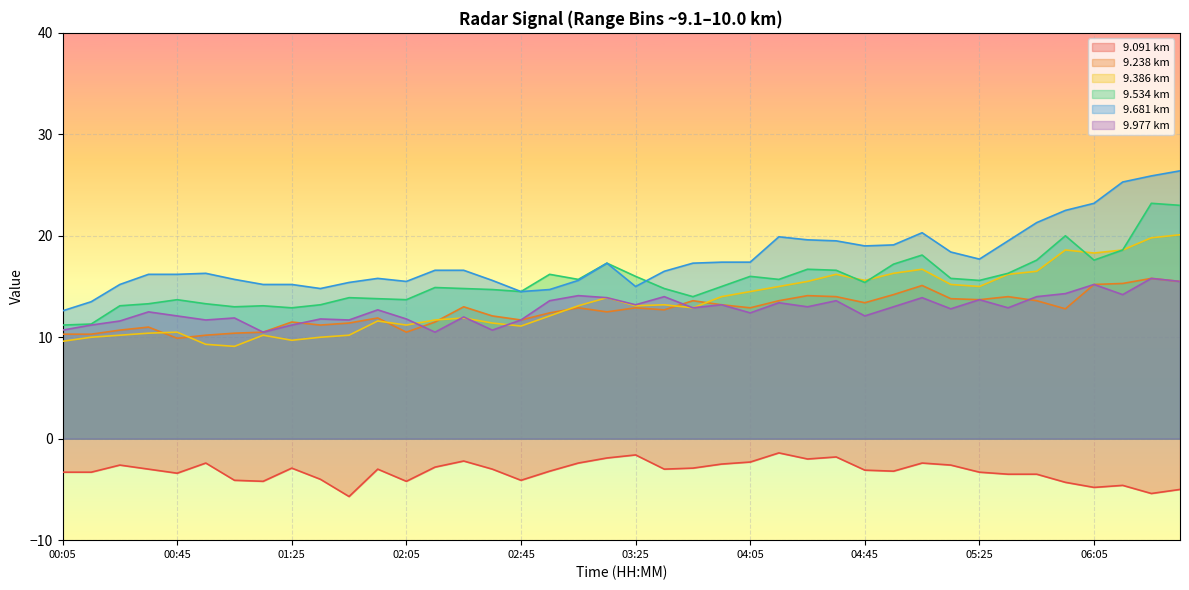

Reading left to right, what are all the values shown in this chart?

9.091: 00:05=-3.3	00:15=-3.3	00:25=-2.6	00:35=-3.0	00:45=-3.4	00:55=-2.4	01:05=-4.1	01:15=-4.2	01:25=-2.9	01:35=-4.0	01:45=-5.7	01:55=-3.0	02:05=-4.2	02:15=-2.8	02:25=-2.2	02:35=-3.0	02:45=-4.1	02:55=-3.2	03:05=-2.4	03:15=-1.9	03:25=-1.6	03:35=-3.0	03:45=-2.9	03:55=-2.5	04:05=-2.3	04:15=-1.4	04:25=-2.0	04:35=-1.8	04:45=-3.1	04:55=-3.2	05:05=-2.4	05:15=-2.6	05:25=-3.3	05:35=-3.5	05:45=-3.5	05:55=-4.3	06:05=-4.8	06:15=-4.6	06:25=-5.4	06:35=-5.0
9.238: 00:05=10.3	00:15=10.3	00:25=10.7	00:35=11.0	00:45=9.9	00:55=10.2	01:05=10.4	01:15=10.5	01:25=11.5	01:35=11.2	01:45=11.4	01:55=11.9	02:05=10.5	02:15=11.5	02:25=13.0	02:35=12.1	02:45=11.7	02:55=12.4	03:05=12.9	03:15=12.5	03:25=12.9	03:35=12.7	03:45=13.6	03:55=13.2	04:05=12.9	04:15=13.6	04:25=14.1	04:35=14.0	04:45=13.4	04:55=14.2	05:05=15.1	05:15=13.8	05:25=13.7	05:35=14.0	05:45=13.6	05:55=12.8	06:05=15.2	06:15=15.3	06:25=15.8	06:35=15.5
9.386: 00:05=9.6	00:15=10.0	00:25=10.2	00:35=10.4	00:45=10.5	00:55=9.3	01:05=9.1	01:15=10.2	01:25=9.7	01:35=10.0	01:45=10.2	01:55=11.6	02:05=11.2	02:15=11.7	02:25=11.9	02:35=11.4	02:45=11.1	02:55=12.1	03:05=13.1	03:15=13.9	03:25=13.1	03:35=13.2	03:45=12.9	03:55=14.0	04:05=14.5	04:15=15.0	04:25=15.5	04:35=16.2	04:45=15.6	04:55=16.3	05:05=16.7	05:15=15.2	05:25=15.0	05:35=16.2	05:45=16.5	05:55=18.6	06:05=18.3	06:15=18.6	06:25=19.8	06:35=20.1
9.534: 00:05=11.2	00:15=11.3	00:25=13.1	00:35=13.3	00:45=13.7	00:55=13.3	01:05=13.0	01:15=13.1	01:25=12.9	01:35=13.2	01:45=13.9	01:55=13.8	02:05=13.7	02:15=14.9	02:25=14.8	02:35=14.7	02:45=14.5	02:55=16.2	03:05=15.7	03:15=17.3	03:25=16.0	03:35=14.8	03:45=14.0	03:55=15.0	04:05=16.0	04:15=15.7	04:25=16.7	04:35=16.6	04:45=15.4	04:55=17.2	05:05=18.1	05:15=15.8	05:25=15.6	05:35=16.3	05:45=17.6	05:55=20.0	06:05=17.6	06:15=18.6	06:25=23.2	06:35=23.0
9.681: 00:05=12.6	00:15=13.5	00:25=15.2	00:35=16.2	00:45=16.2	00:55=16.3	01:05=15.7	01:15=15.2	01:25=15.2	01:35=14.8	01:45=15.4	01:55=15.8	02:05=15.5	02:15=16.6	02:25=16.6	02:35=15.6	02:45=14.5	02:55=14.7	03:05=15.6	03:15=17.3	03:25=15.0	03:35=16.5	03:45=17.3	03:55=17.4	04:05=17.4	04:15=19.9	04:25=19.6	04:35=19.5	04:45=19.0	04:55=19.1	05:05=20.3	05:15=18.4	05:25=17.7	05:35=19.5	05:45=21.3	05:55=22.5	06:05=23.2	06:15=25.3	06:25=25.9	06:35=26.4
9.977: 00:05=10.7	00:15=11.2	00:25=11.6	00:35=12.5	00:45=12.1	00:55=11.7	01:05=11.9	01:15=10.5	01:25=11.2	01:35=11.8	01:45=11.7	01:55=12.7	02:05=11.8	02:15=10.5	02:25=12.0	02:35=10.7	02:45=11.7	02:55=13.6	03:05=14.1	03:15=13.9	03:25=13.2	03:35=14.0	03:45=12.9	03:55=13.2	04:05=12.4	04:15=13.4	04:25=13.0	04:35=13.6	04:45=12.1	04:55=13.0	05:05=13.9	05:15=12.8	05:25=13.7	05:35=12.9	05:45=14.0	05:55=14.3	06:05=15.2	06:15=14.2	06:25=15.8	06:35=15.5